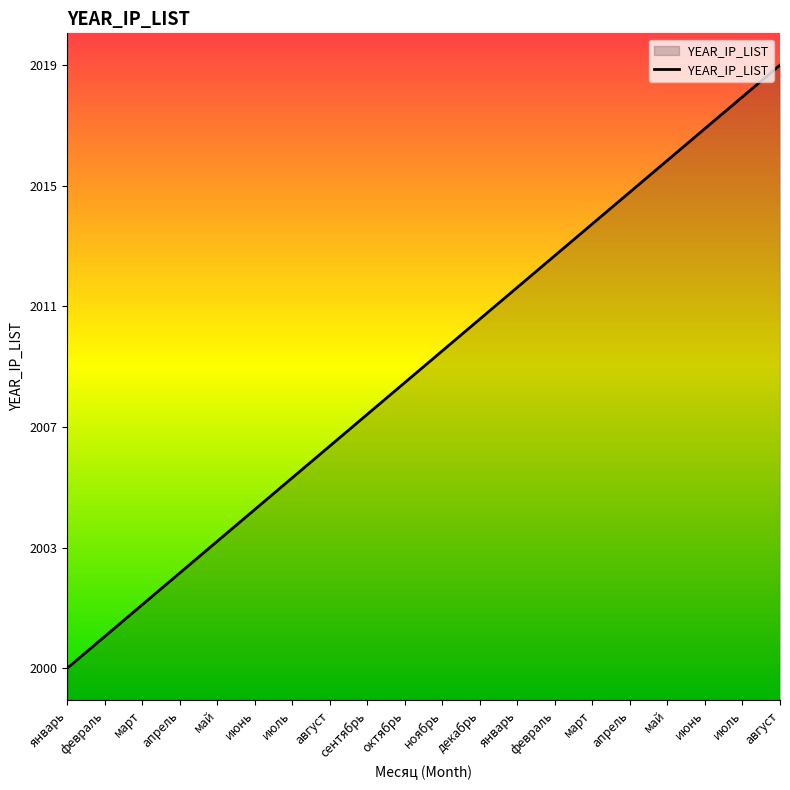

What is the label of the 9th point from the right?

декабрь